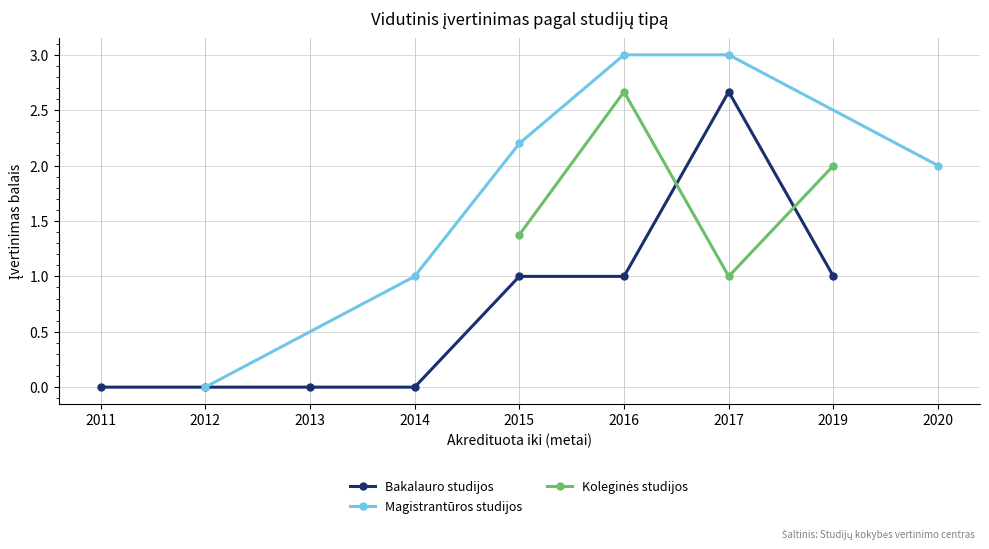

True or false: Bakalauro studijos has a value of 0.4 at 2019.

False